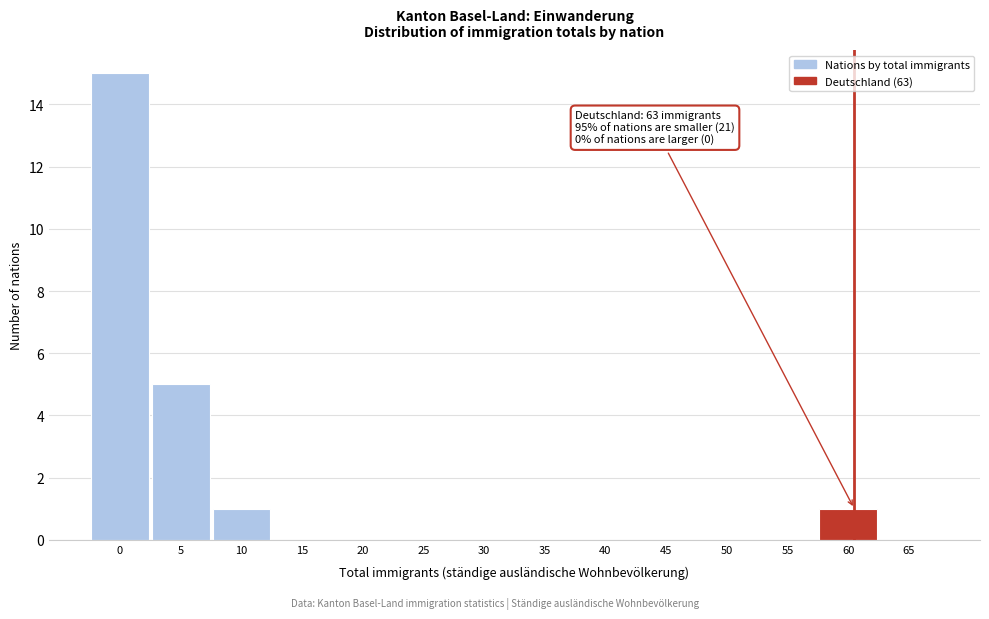

Reading left to right, list all the values displayed in this chart.

0=15	5=5	10=1	15=0	20=0	25=0	30=0	35=0	40=0	45=0	50=0	55=0	60=1	65=0